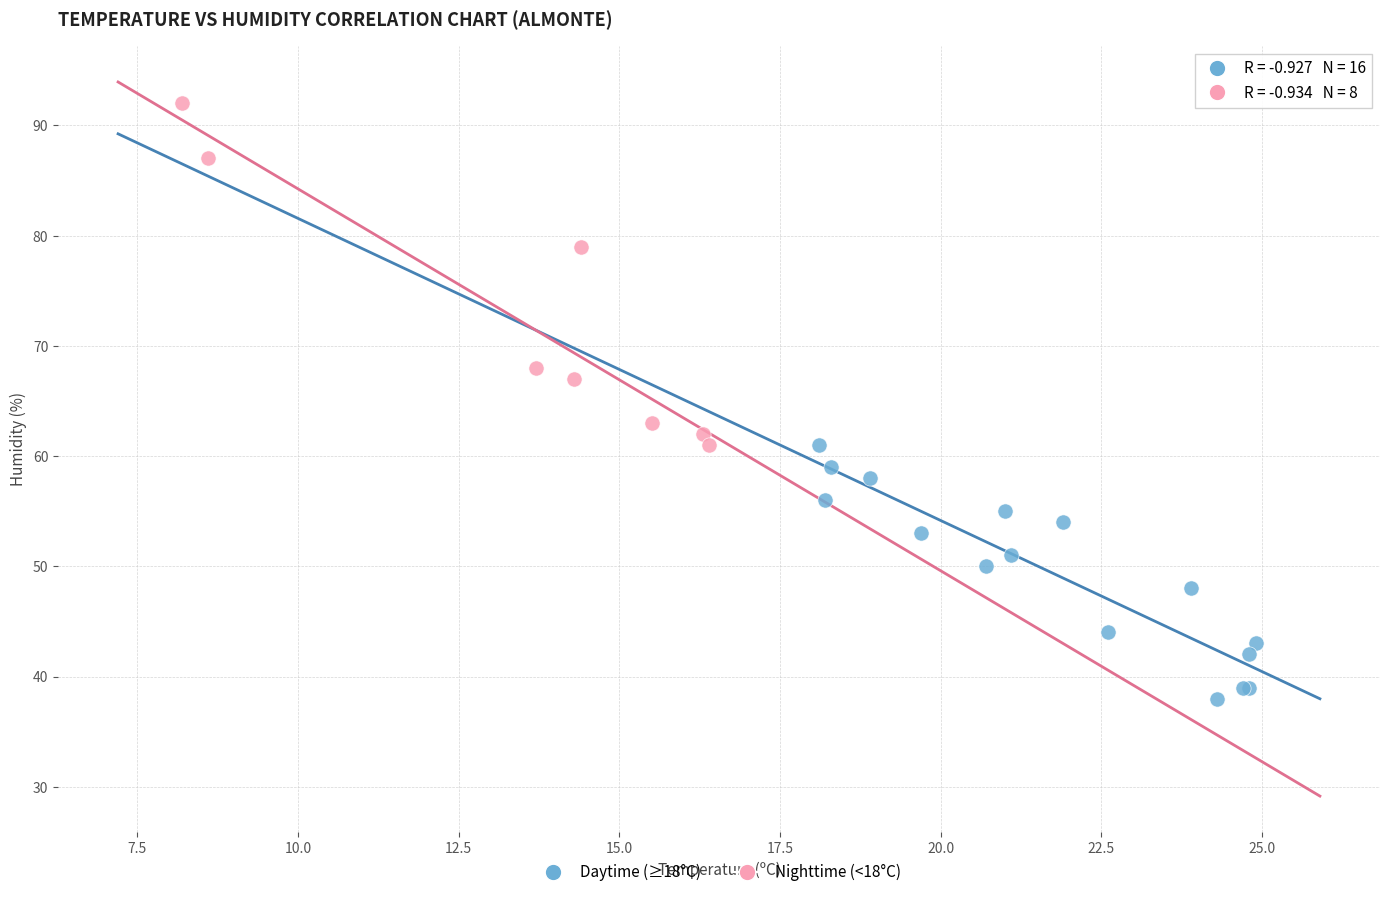

Which series reaches the minimum Y coordinate?

Daytime (≥18°C)